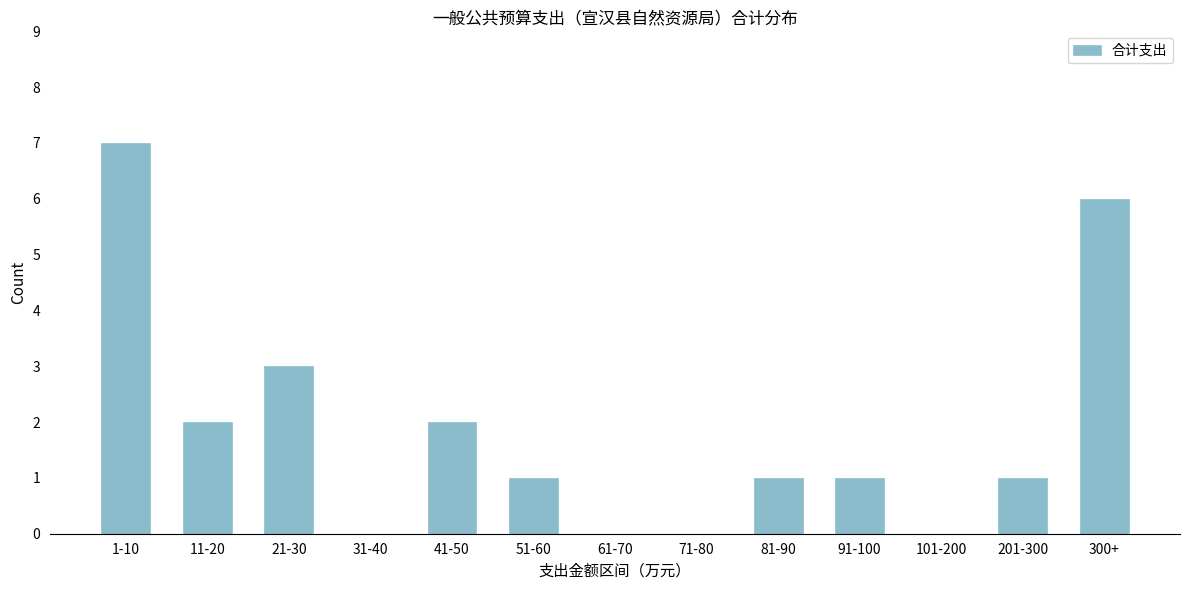

Reading left to right, what are all the values shown in this chart?

1-10=7	11-20=2	21-30=3	31-40=0	41-50=2	51-60=1	61-70=0	71-80=0	81-90=1	91-100=1	101-200=0	201-300=1	300+=6